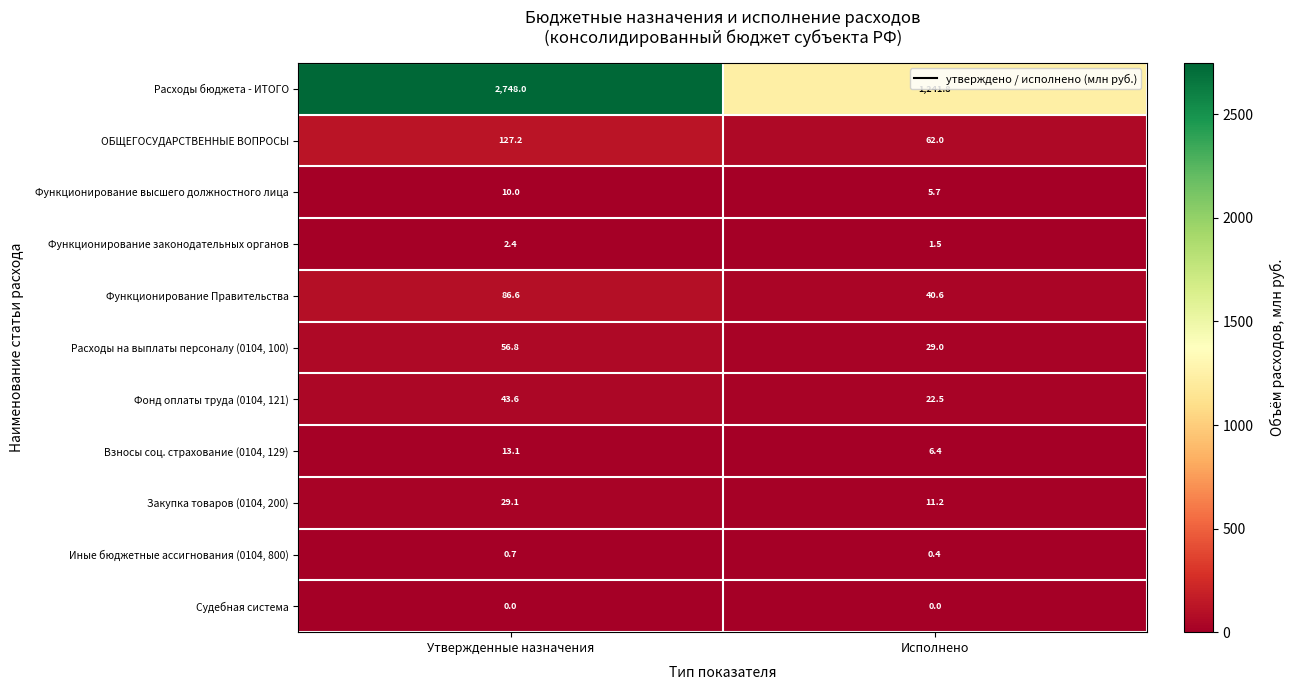

Count the number of data series in this chart.

11